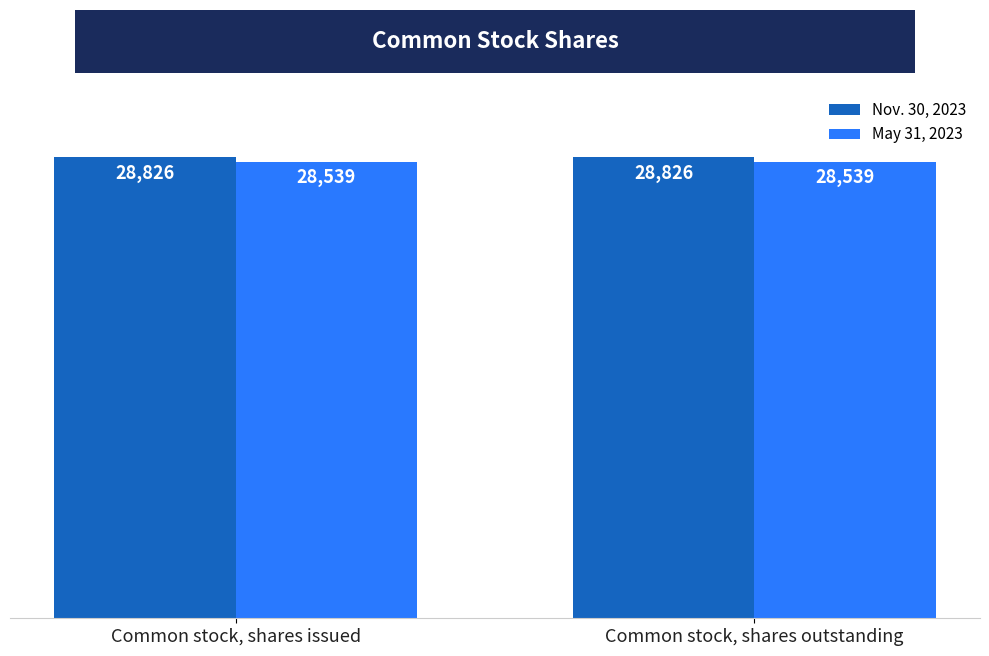

What is the value of the Nov. 30, 2023 bar at the 2nd from the left?

28826